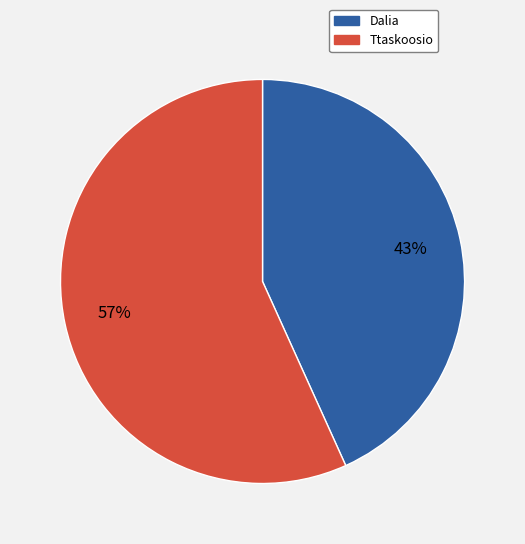

Which category has the smallest portion of the pie?

Dalia